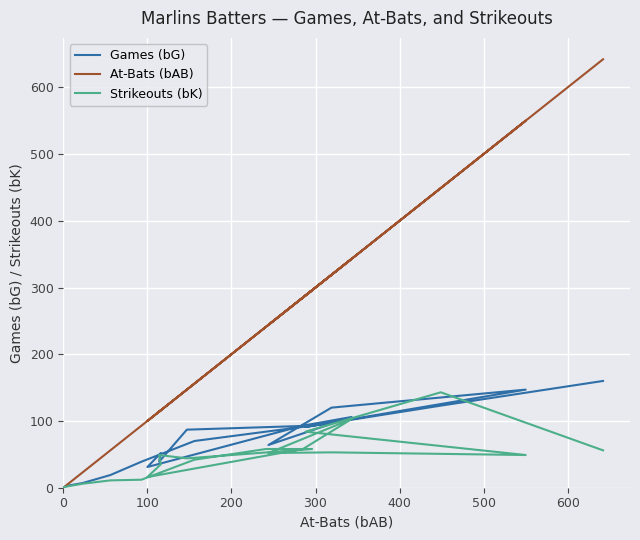

What are all the series names shown in the legend?

Games (bG), At-Bats (bAB), Strikeouts (bK)